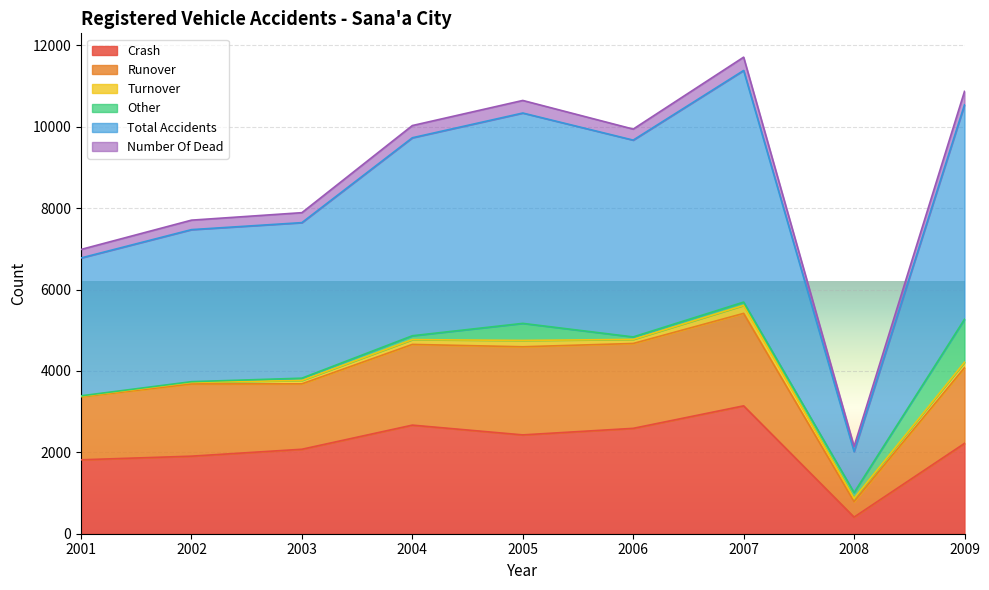

What is the highest value of the Crash series?

3143